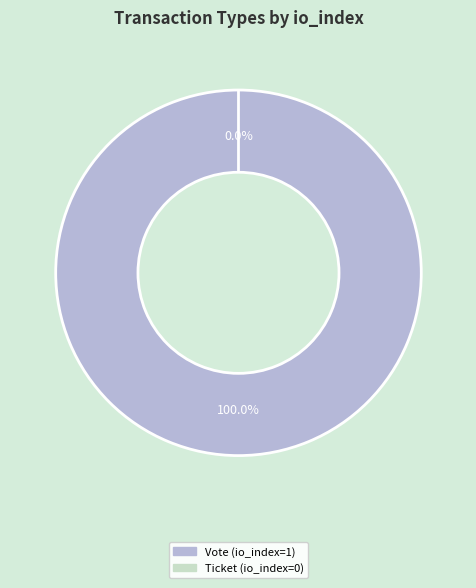

Count the number of slices in the pie.

2